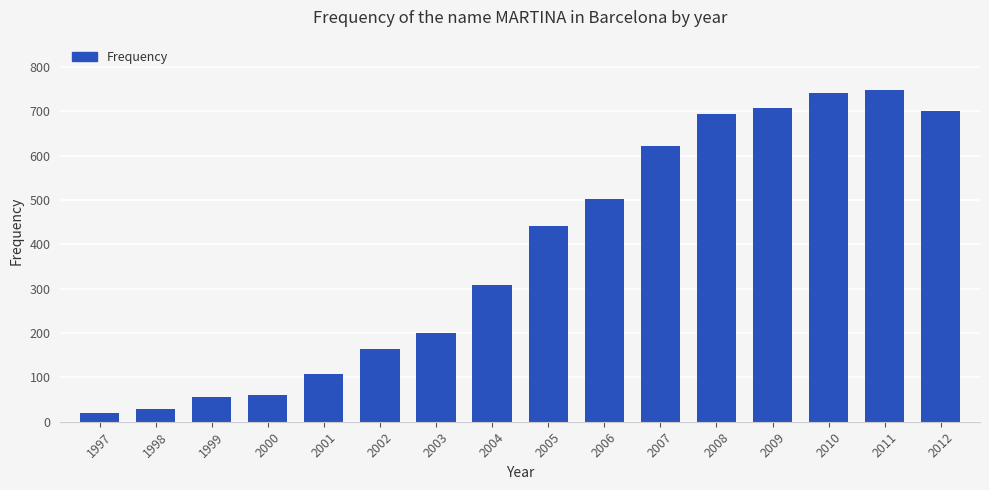

Between 2011 and 1998, which is larger?

2011